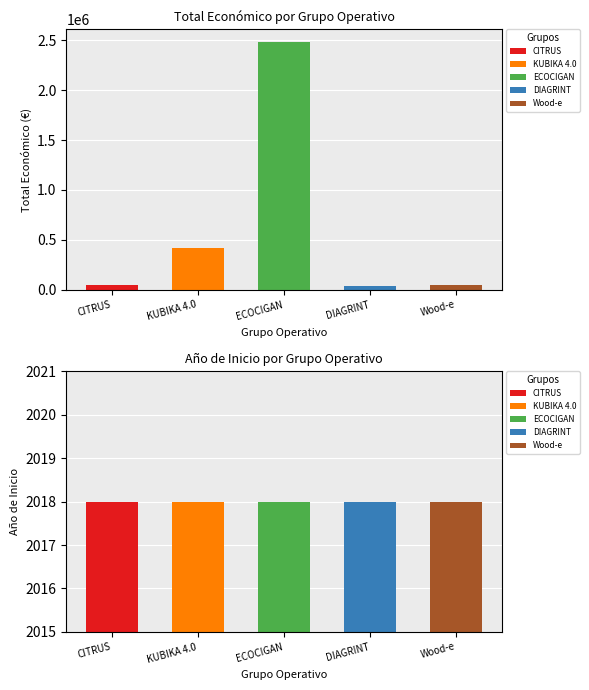

Does the chart contain stacked bars?

No